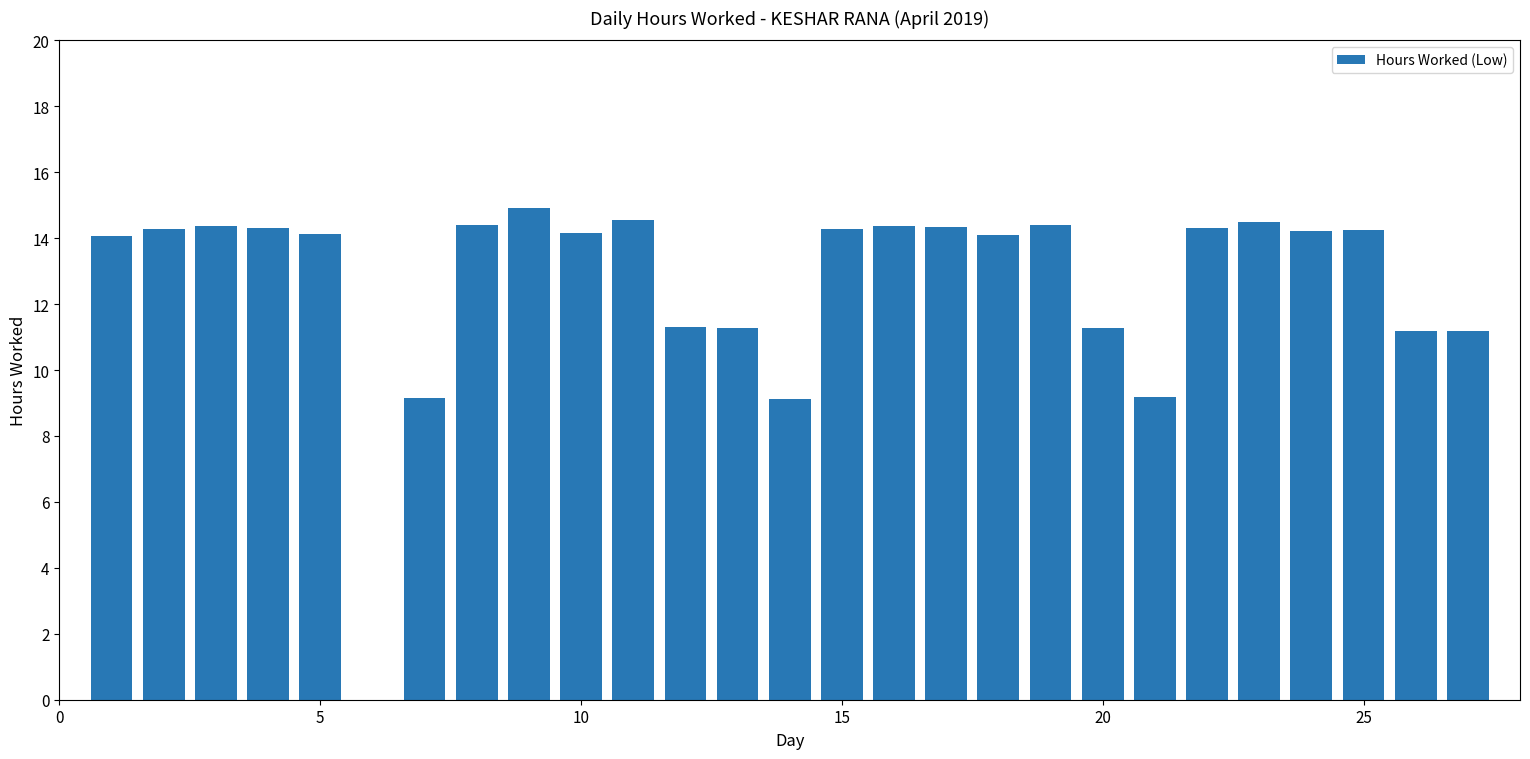

What is the greatest value displayed?

14.9